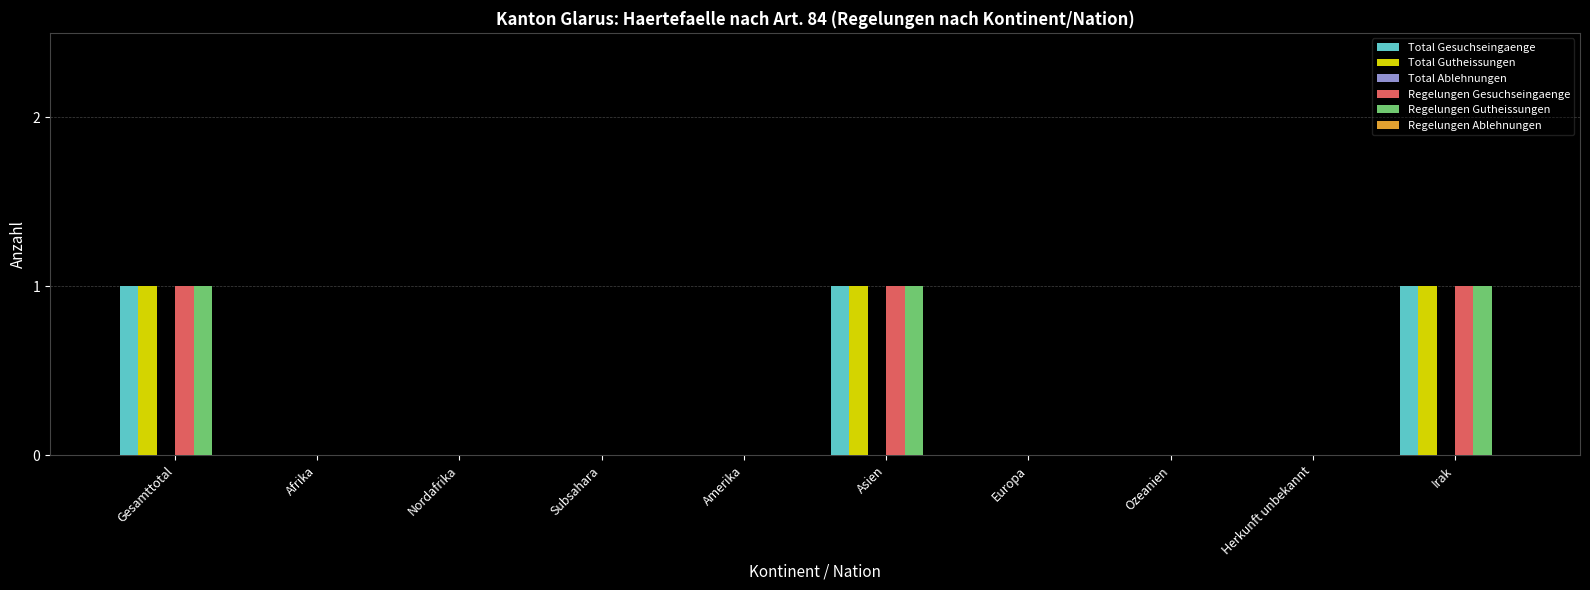

What is the maximum value shown in the chart?

1